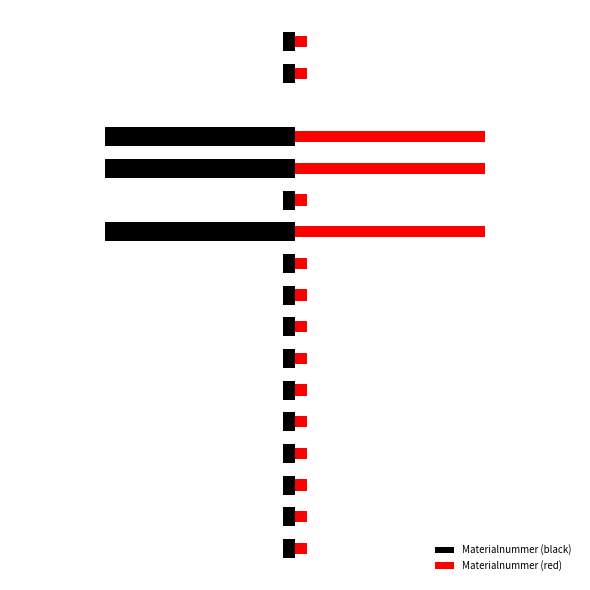

The Materialnummer (black) series shows -0.0 at 1.0. True or false?

False